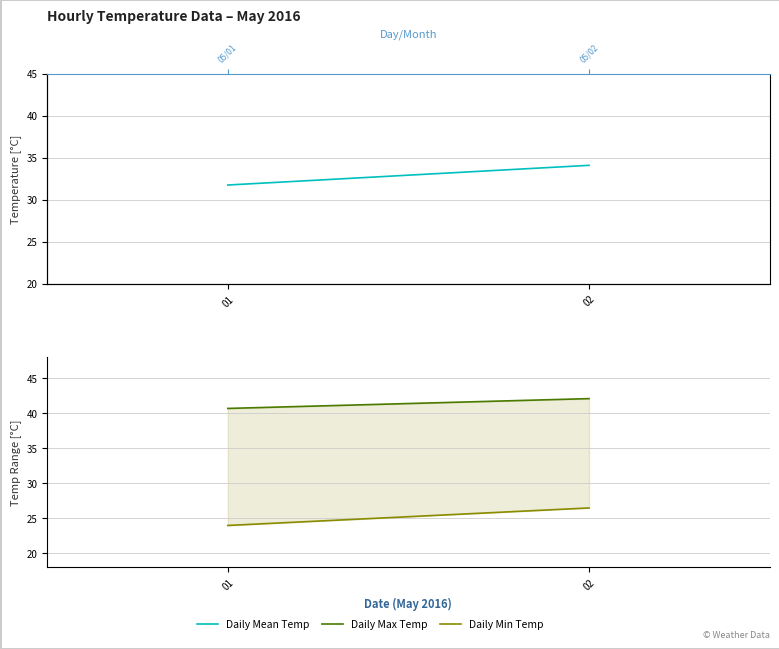

Reading left to right, transcribe all the data shown in this chart.

Daily Mean Temp: 01=31.7	02=34.1
Daily Max Temp: 01=40.7	02=42.1
Daily Min Temp: 01=24.0	02=26.5